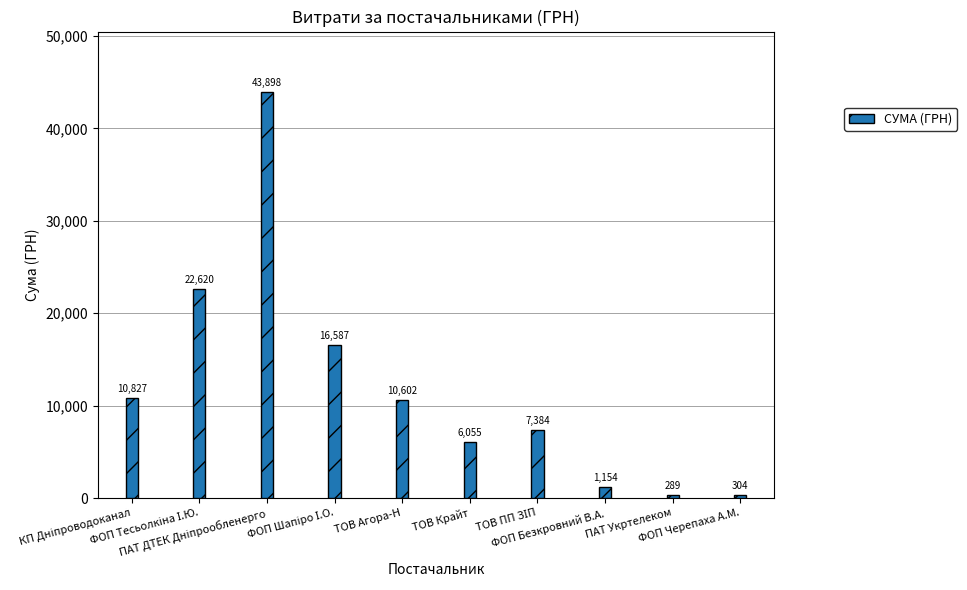

What is the average value?

11972.0